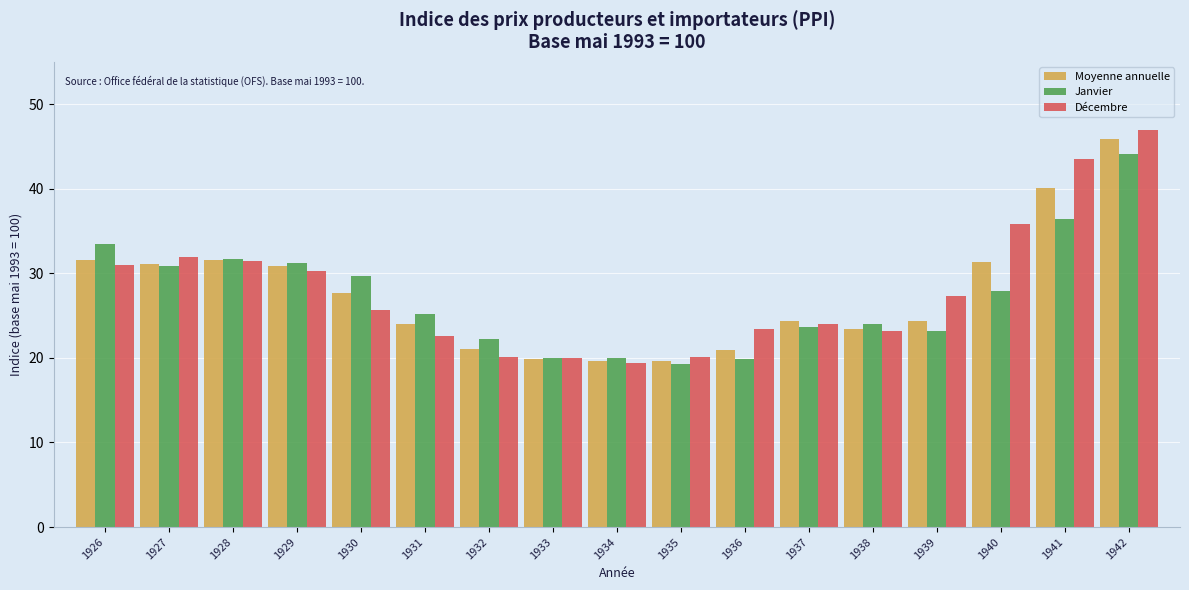

What is the sum of the Janvier values at 1933 and 1935?

39.3